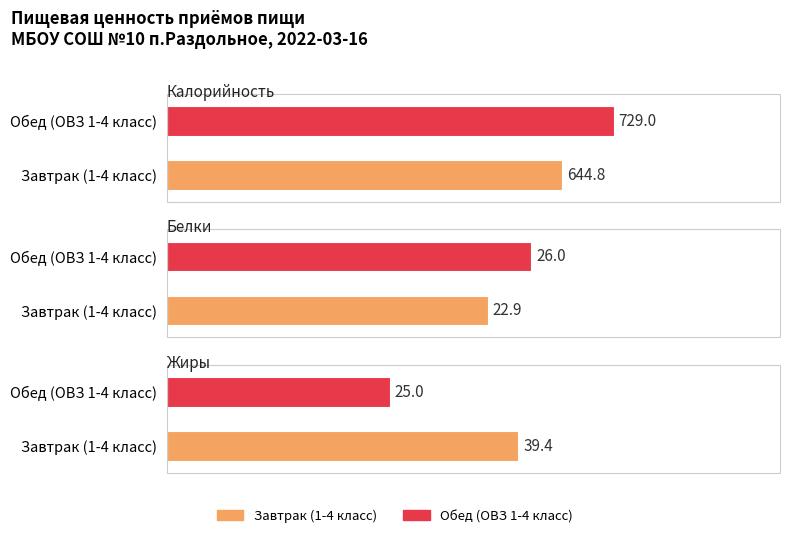

What is the minimum value shown in the chart?

22.9